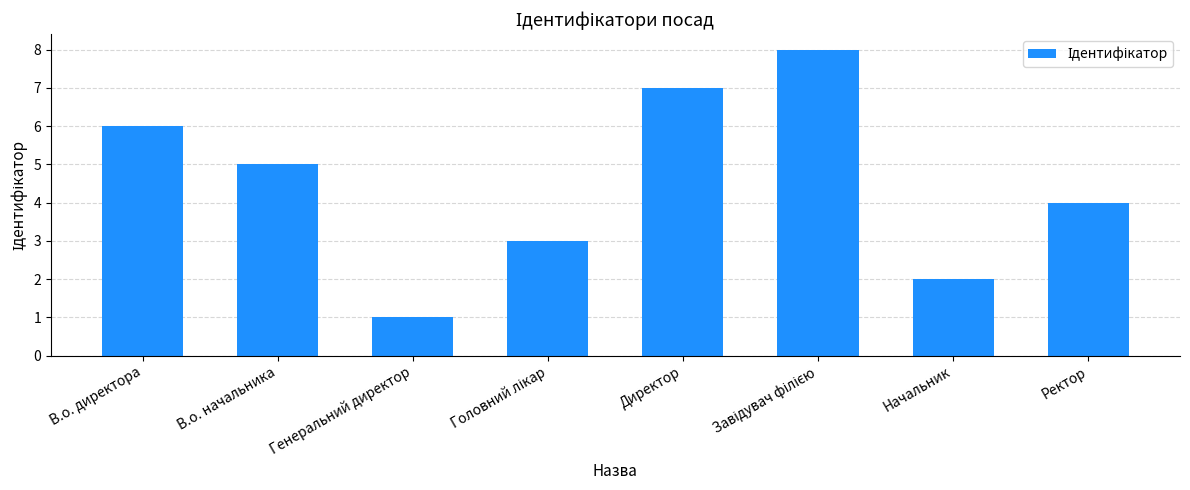

Count the number of categories in the chart.

8